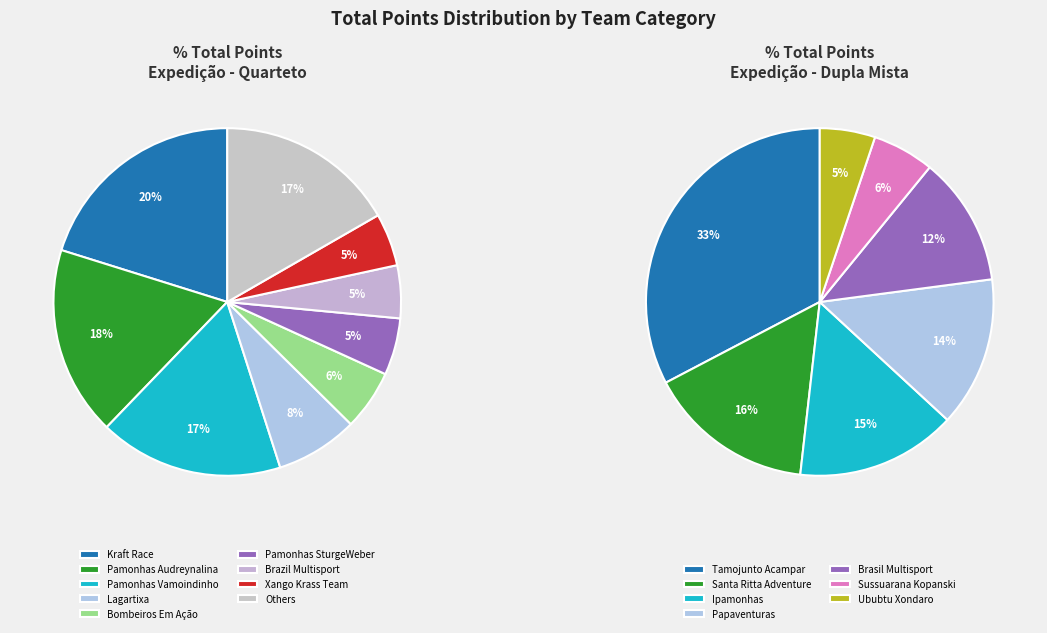

Combined, do Xango Krass Team and Pamonhas Vamoindinho account for over 50%?

No